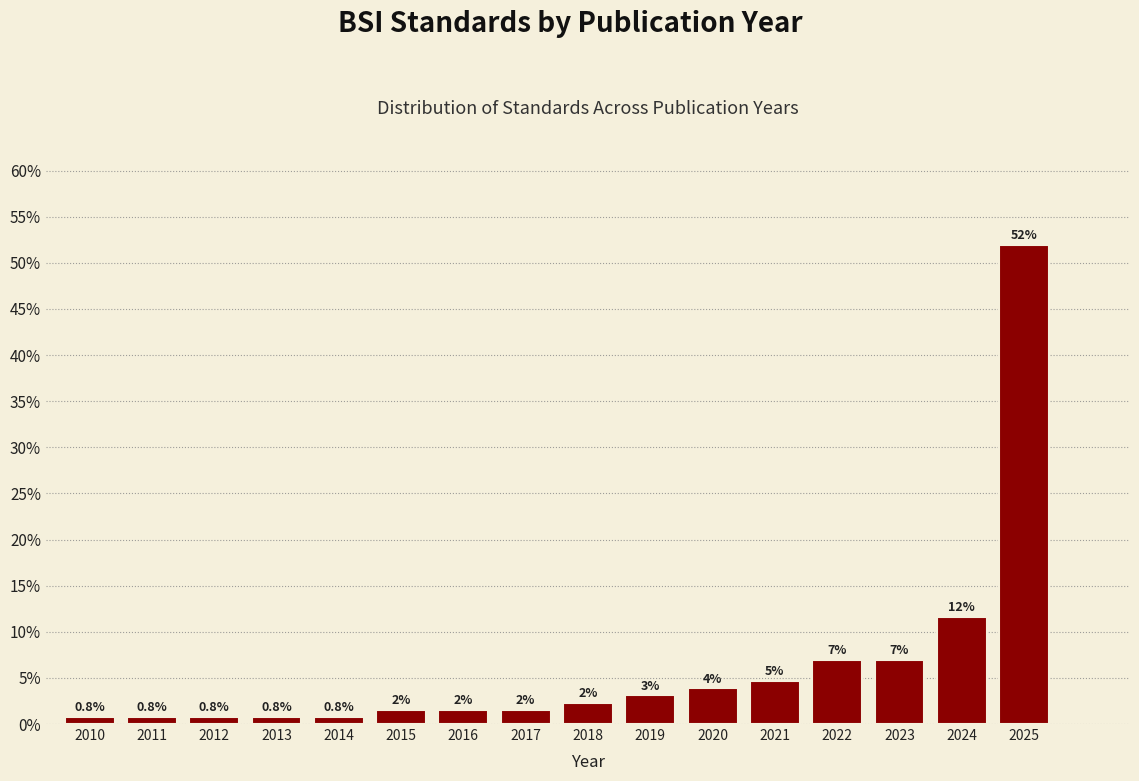

Where does the data first go above 2?

2018